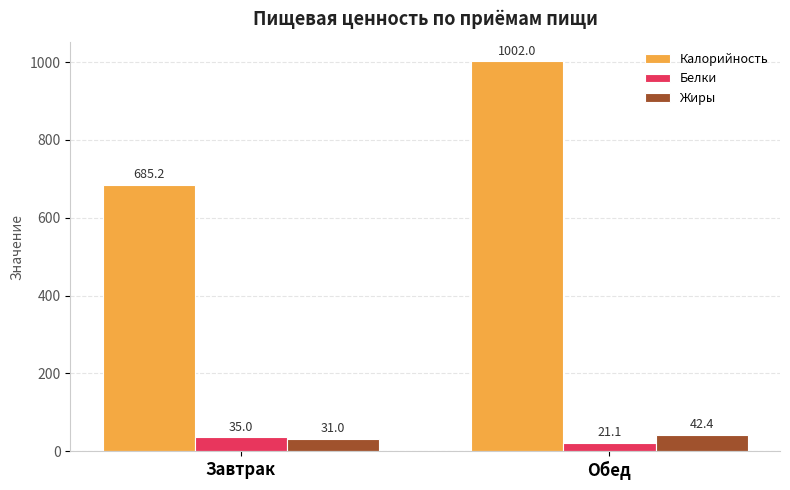

Which series has the largest total across all categories?

Калорийность